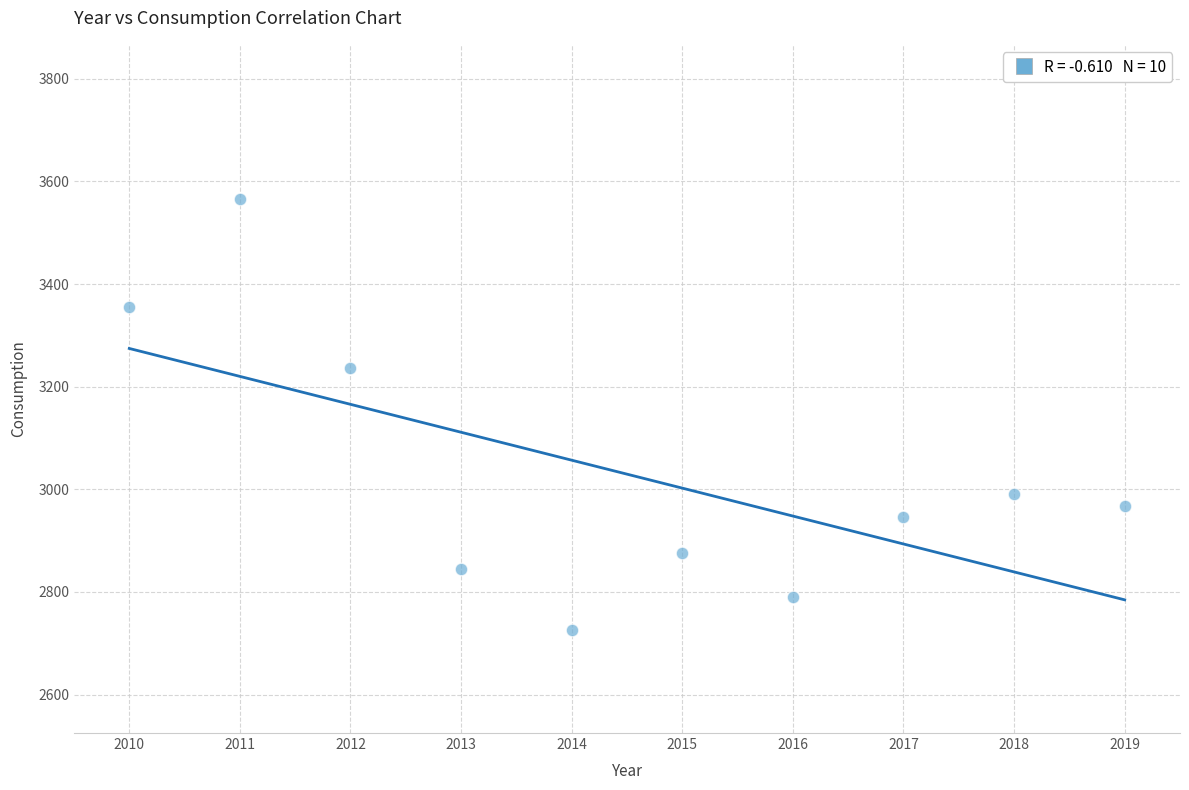

What Y value in the scatter plot is closest to 3145?

3237.0